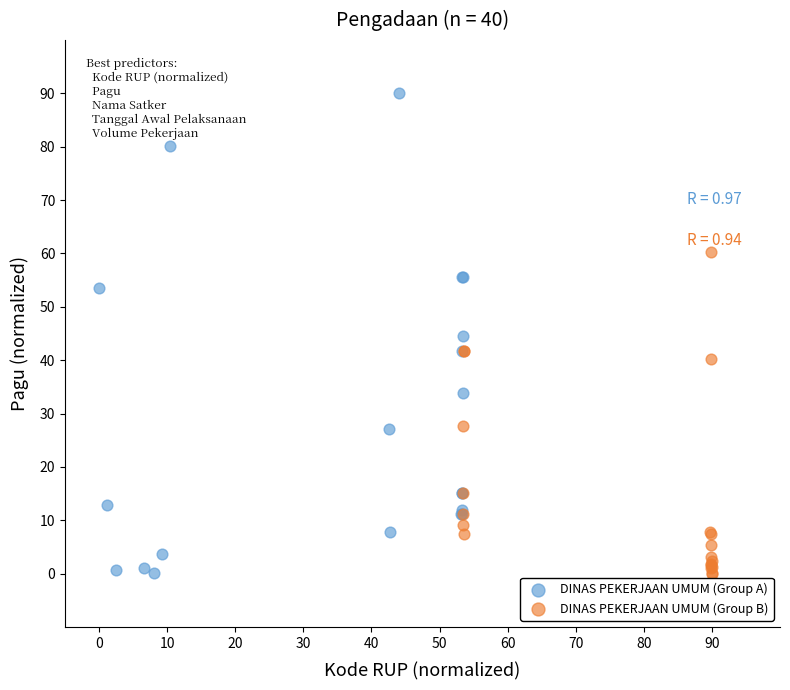

Which series has the widest spread of Y values?

DINAS PEKERJAAN UMUM (Group A)